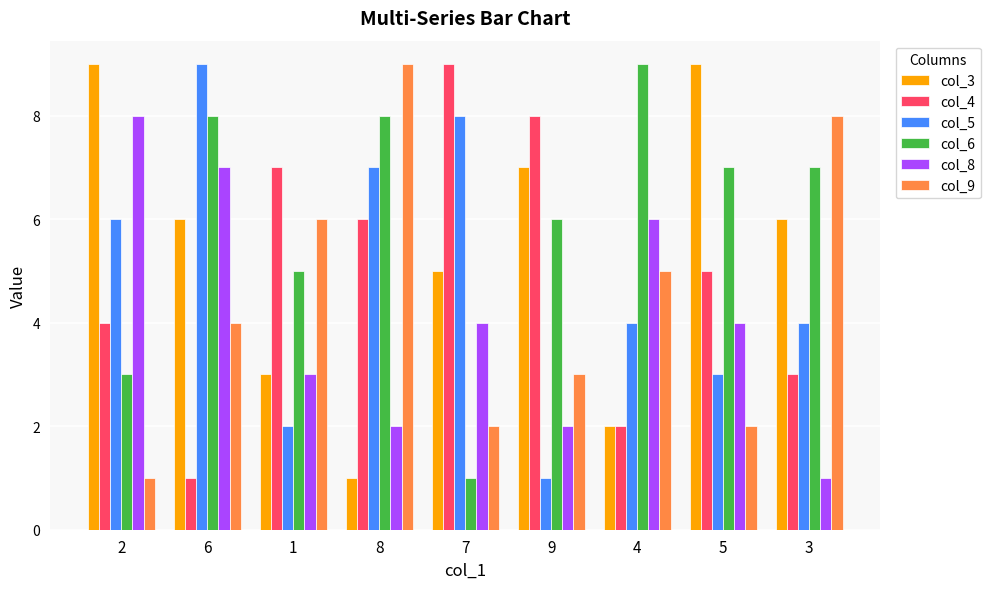

What is the minimum value for col_3?

1